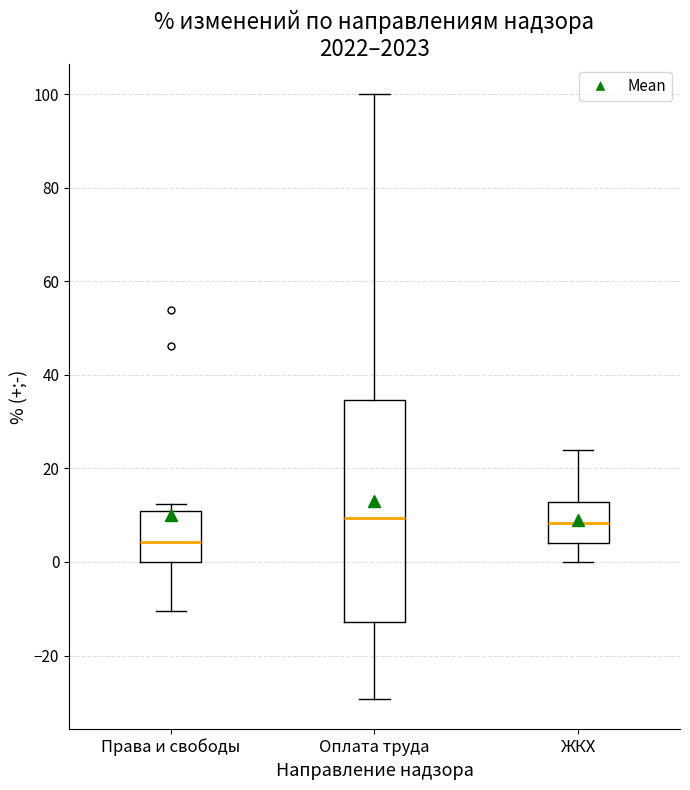

Reading left to right, read every box against the y-axis: the position of its median line, the range the box covers, and the ends of its whiskers. The values are not printed on the chart, so give them approximately, as read against the axis.

Права и свободы: median 4, box 0 to 10, whiskers -10 to 12
Оплата труда: median 10, box -12 to 34, whiskers -30 to 100
ЖКХ: median 8, box 4 to 12, whiskers 0 to 24